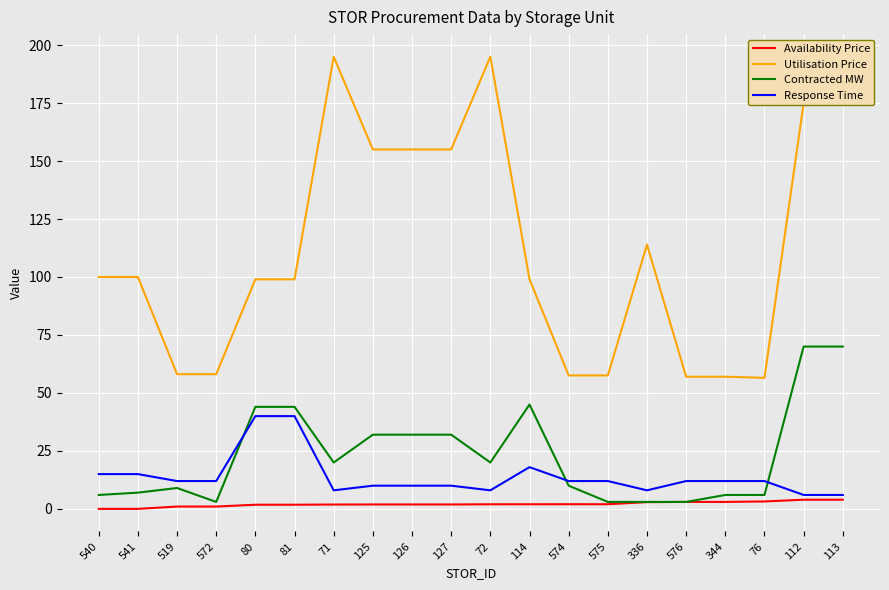

What are all the series names shown in the legend?

Availability Price, Utilisation Price, Contracted MW, Response Time